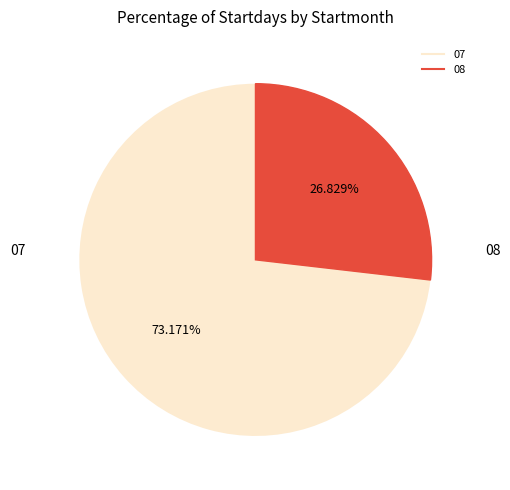

Is it true that 07 is 73% of the pie?

True